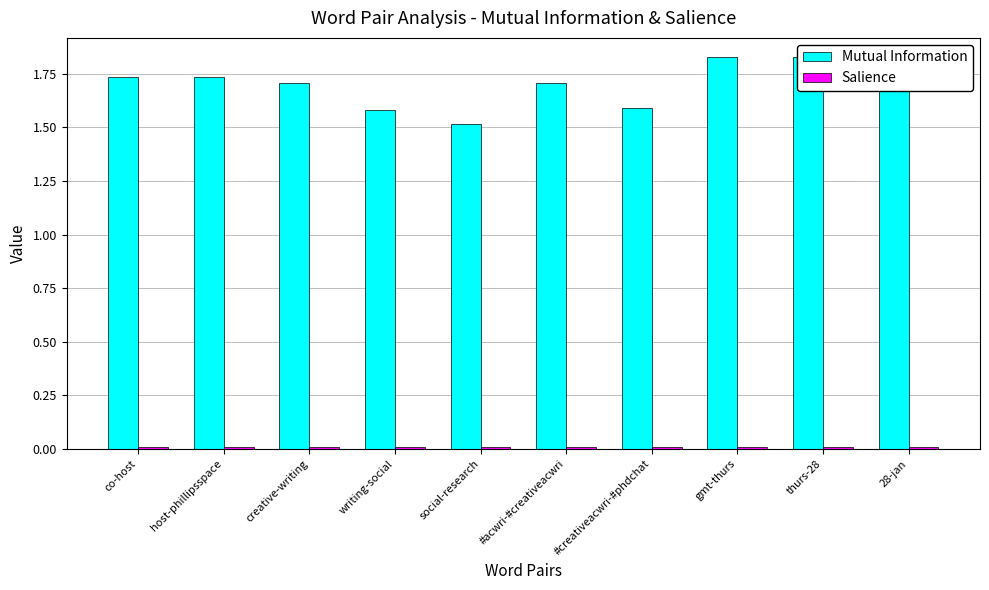

What is the label of the 3rd bar from the right?

gmt-thurs